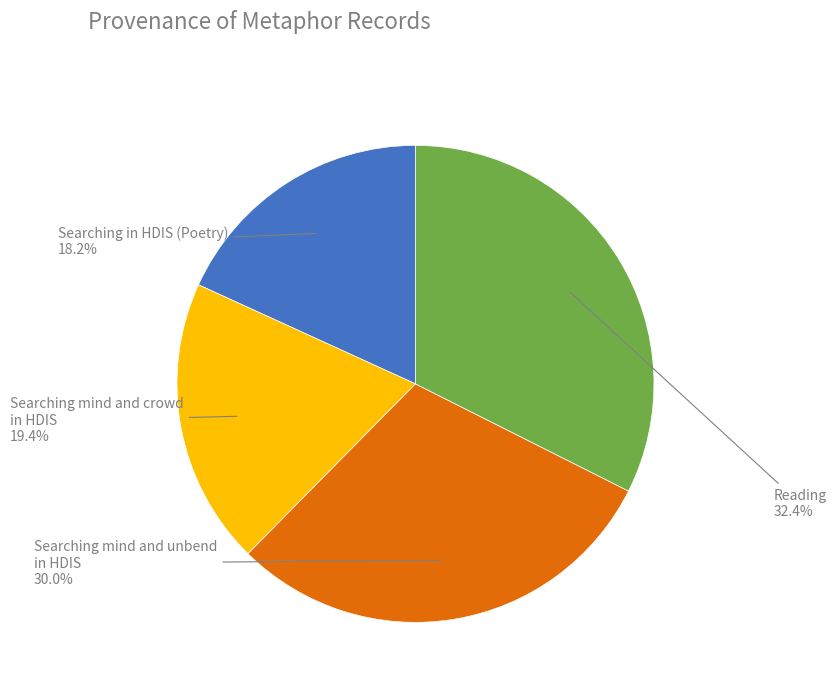

What is the smallest slice in the pie chart?

Searching in HDIS (Poetry)